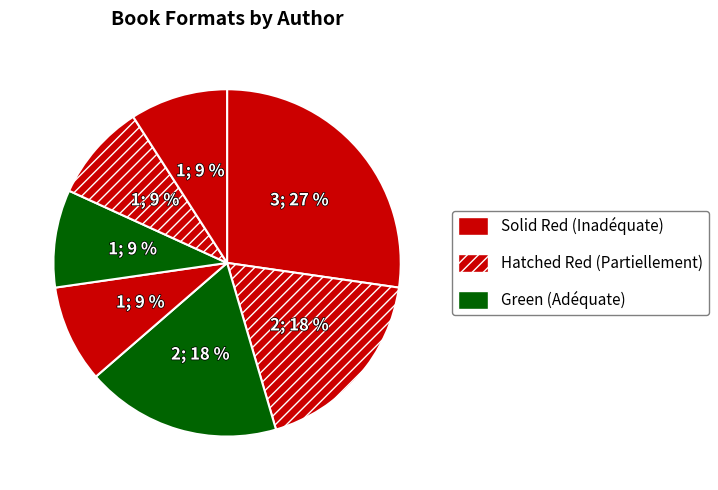

To the nearest percent, what is the difference between the largest and smallest slice percentages?

18%